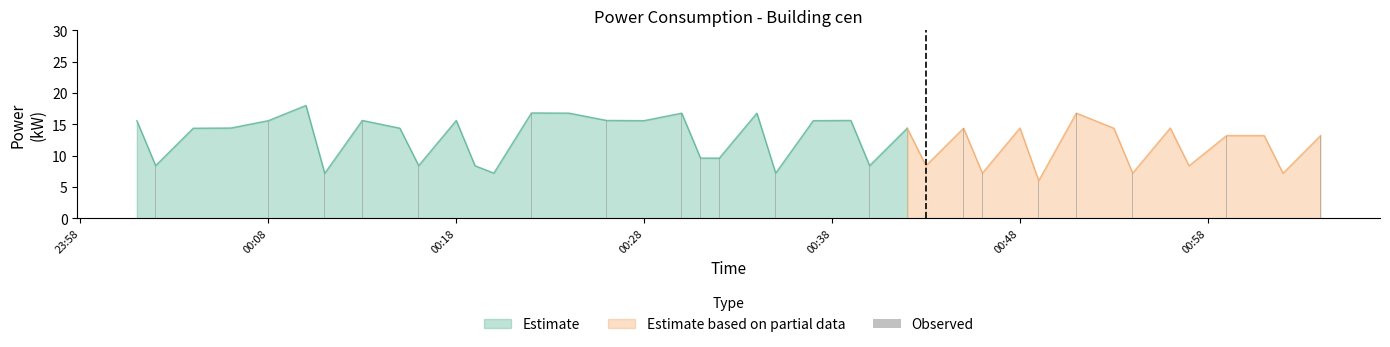

Reading right to left, transcribe all the data shown in this chart.

13.2	7.2	13.2	13.2	8.4	14.4	7.2	14.4	16.8	6.0	14.4	7.2	14.4	8.4	14.4	8.4	15.6	15.6	7.2	16.8	9.6	9.6	16.8	15.6	15.6	16.8	16.8	7.2	8.4	15.6	8.4	14.4	15.6	7.2	18.0	15.6	14.4	14.4	8.4	15.6